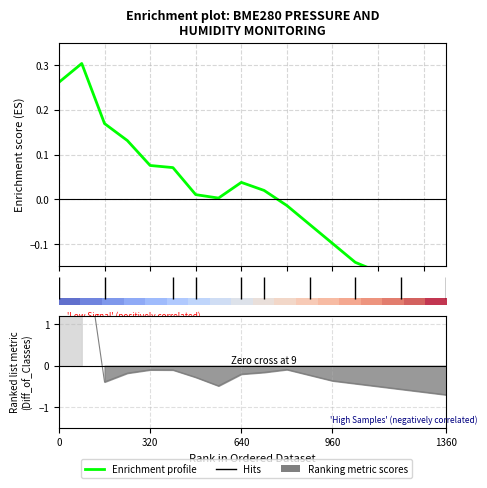

Is it true that Ranking metric scores equals -0.1 at 640?

False